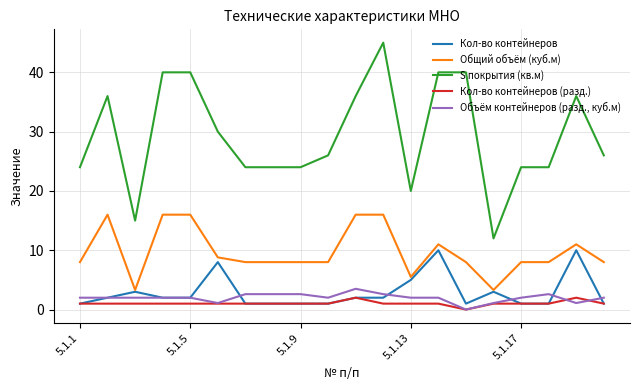

List the series in order of their peak value, lowest first.

Кол-во контейнеров (разд.), Объём контейнеров (разд., куб.м), Кол-во контейнеров, Общий объём (куб.м), S покрытия (кв.м)